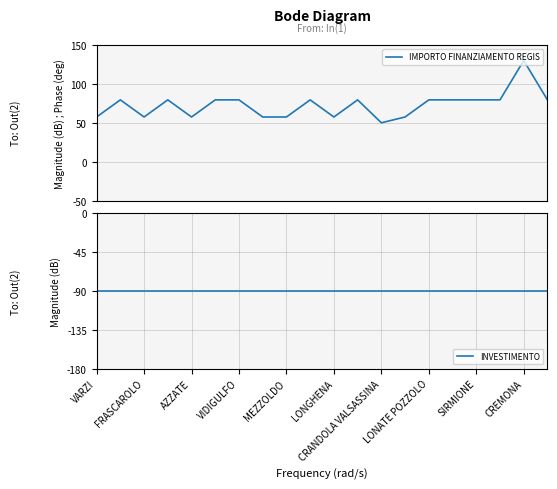

Is it true that INVESTIMENTO equals -37.0 at LONGHENA?

False